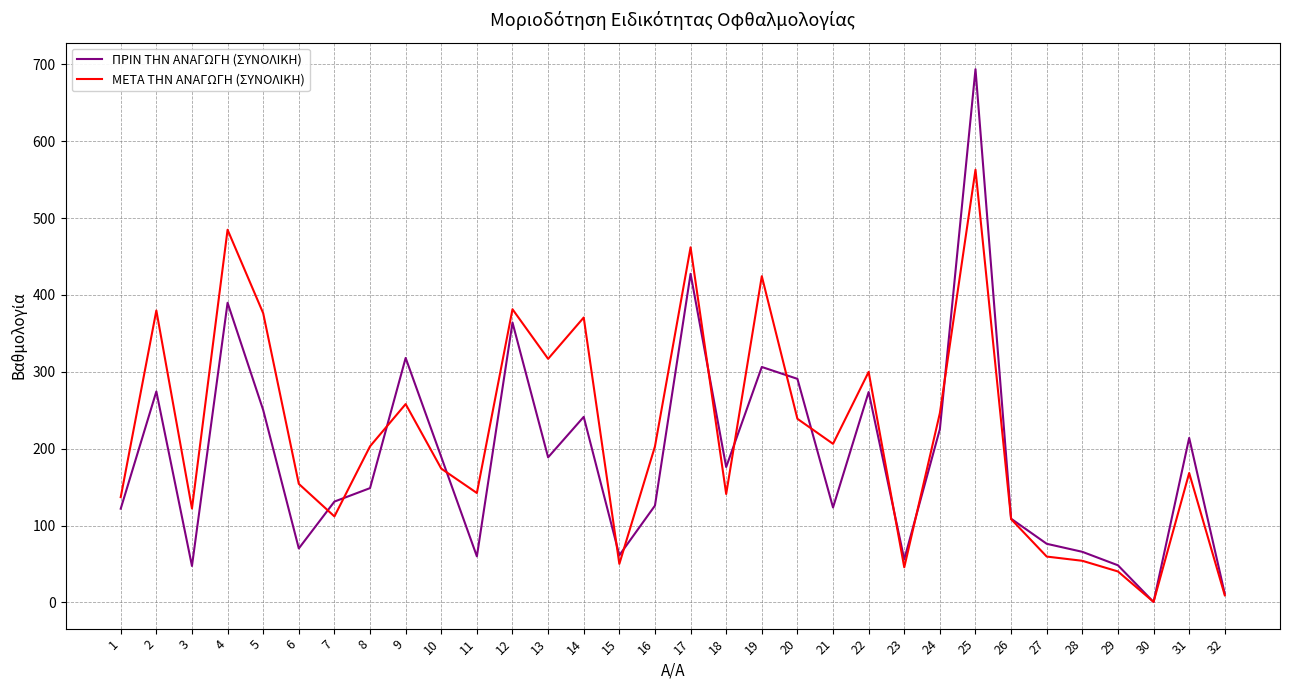

True or false: ΠΡΙΝ ΤΗΝ ΑΝΑΓΩΓΗ (ΣΥΝΟΛΙΚΗ) has more than 2 points higher than both neighbors.

True